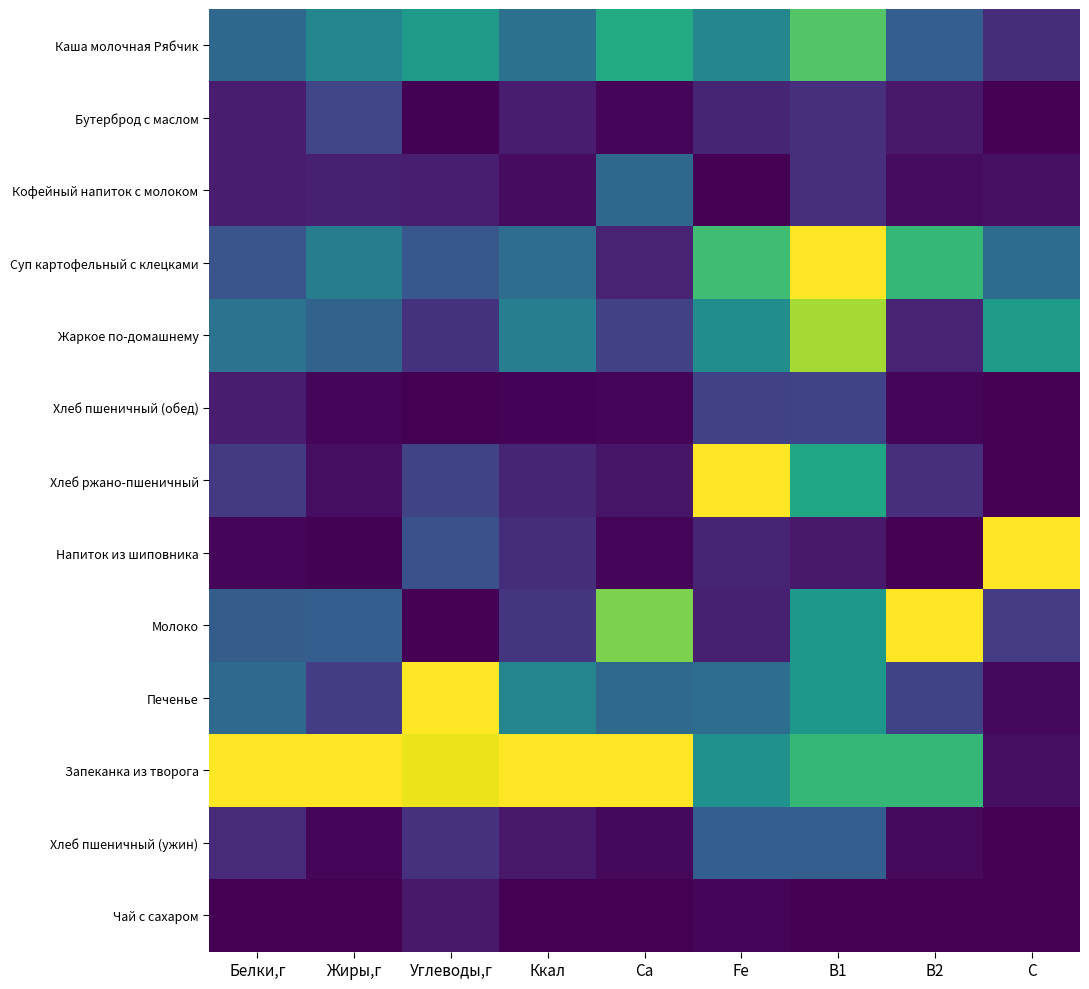

Which series has the widest spread of values?

Хлеб ржано-пшеничный